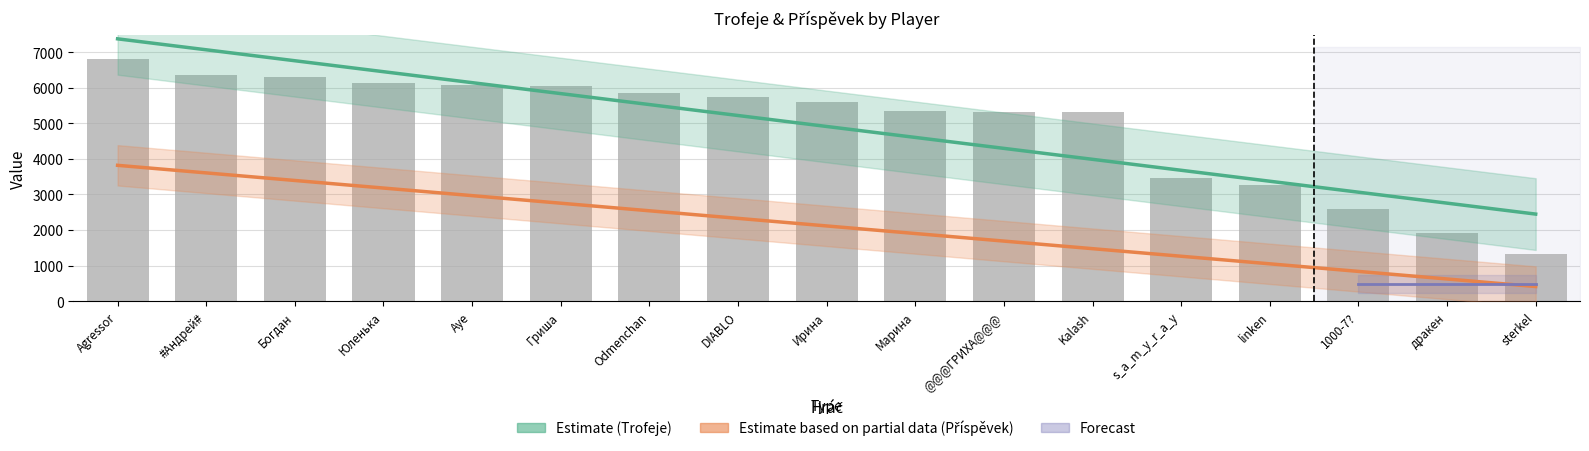

The value at Юленька is 2772. True or false?

False